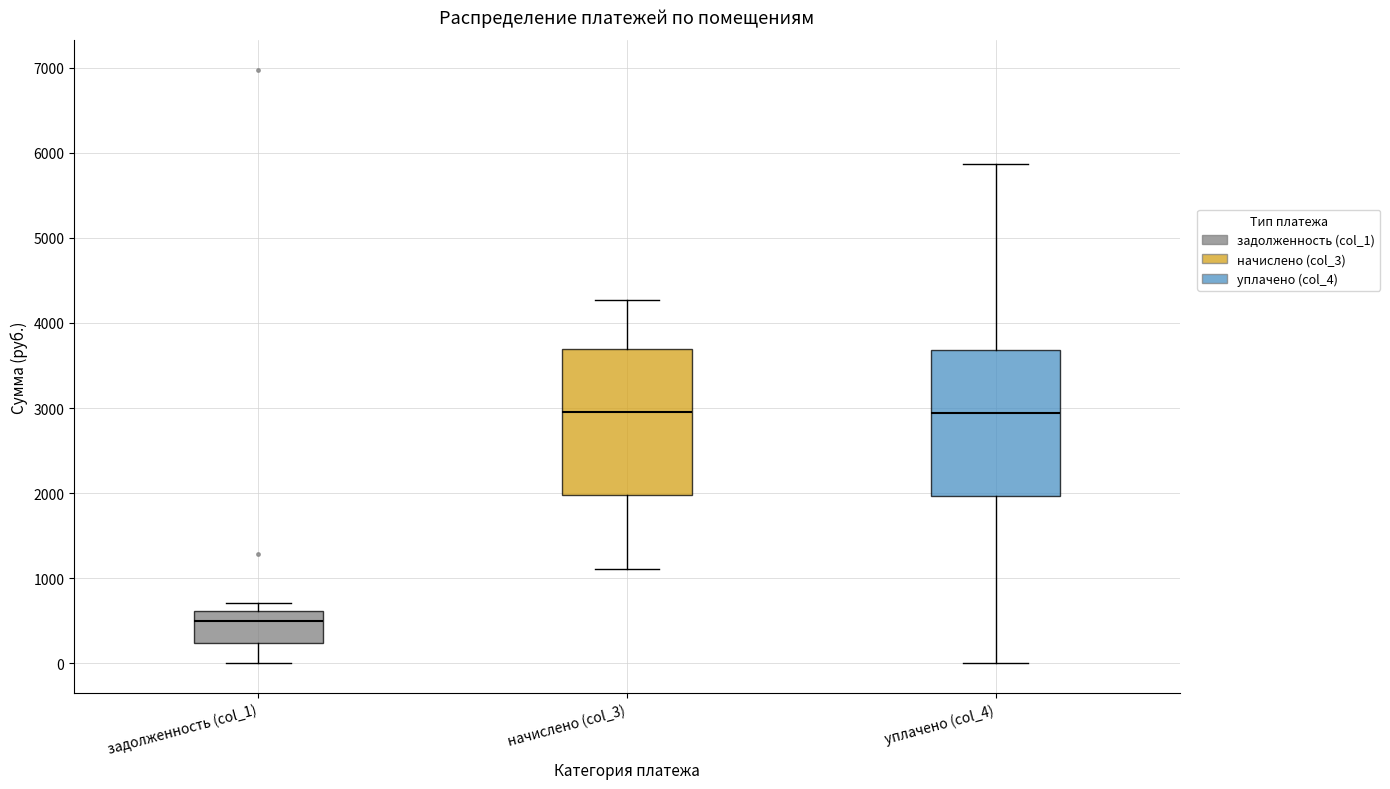

Reading left to right, transcribe this box plot: for each box, give where its median line is, the range the box spans, and where its two whiskers end, as read against the y-axis. The values are not printed on the chart, so give them approximately, as read against the axis.

задолженность (col_1): median 500, box 200 to 600, whiskers 0 to 700
начислено (col_3): median 3000, box 2000 to 3700, whiskers 1100 to 4300
уплачено (col_4): median 2900, box 2000 to 3700, whiskers 0 to 5900